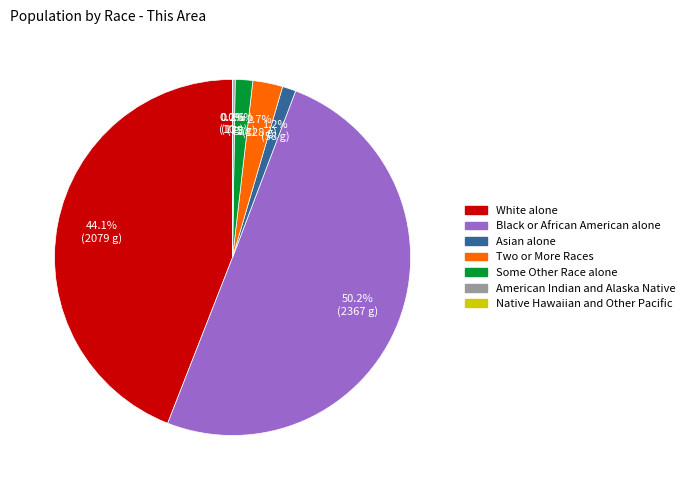

Which slice is the largest?

Black or African American alone